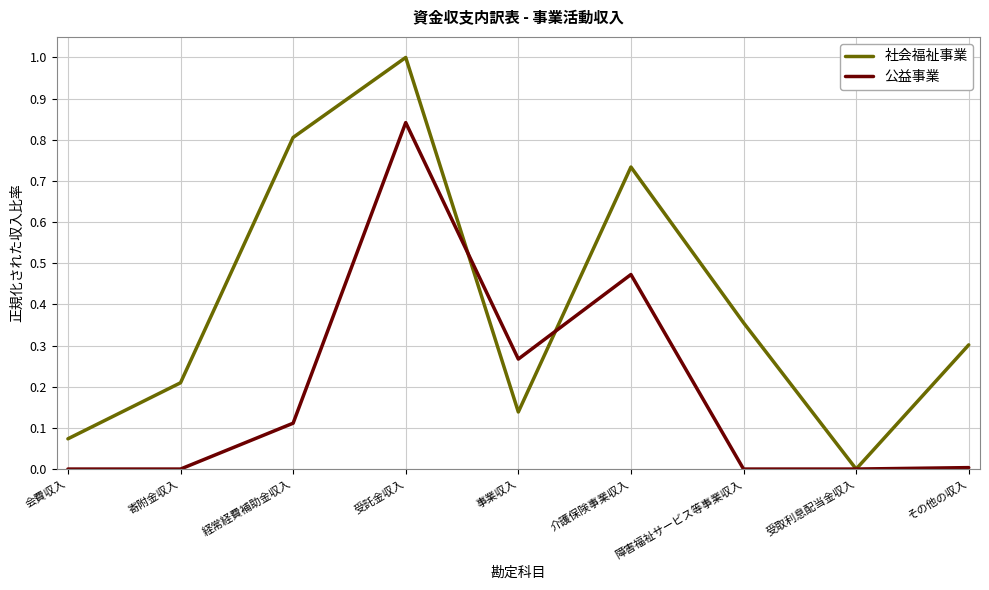

Which series changed the most between 介護保険事業収入 and 受取利息配当金収入?

社会福祉事業